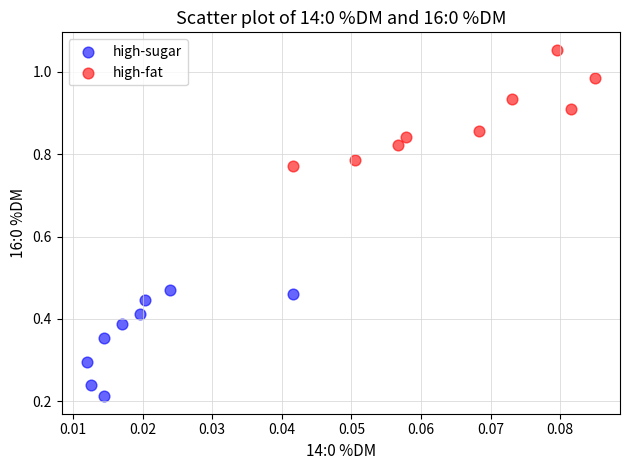

Which series contains the highest Y value?

high-fat